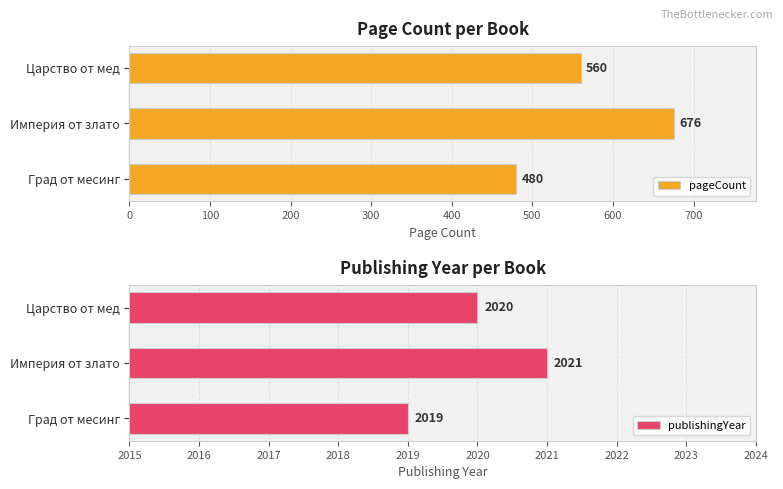

The pageCount series shows 676 at Империя от злато. True or false?

True